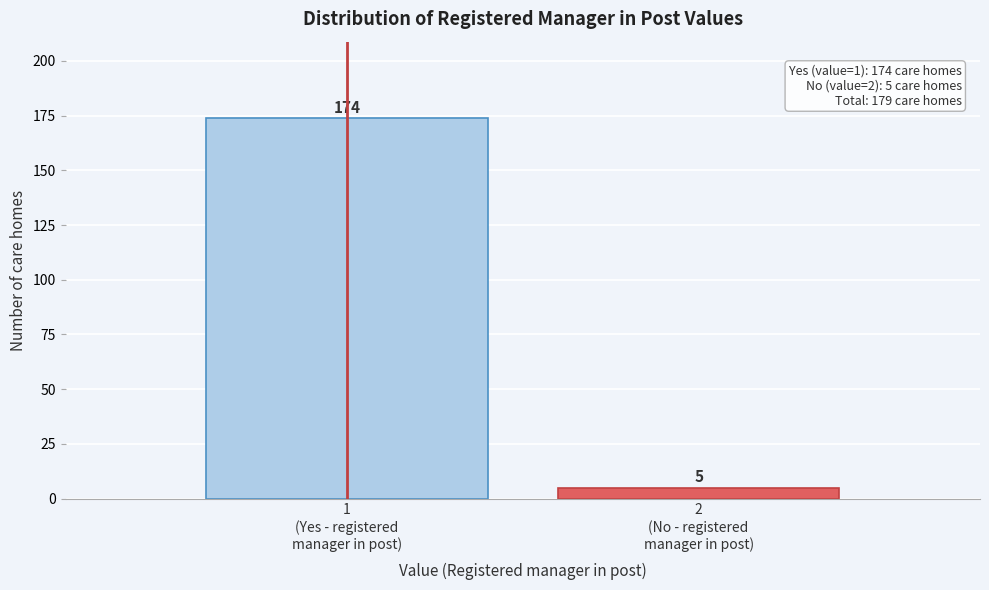

Reading right to left, list all the values displayed in this chart.

5	174